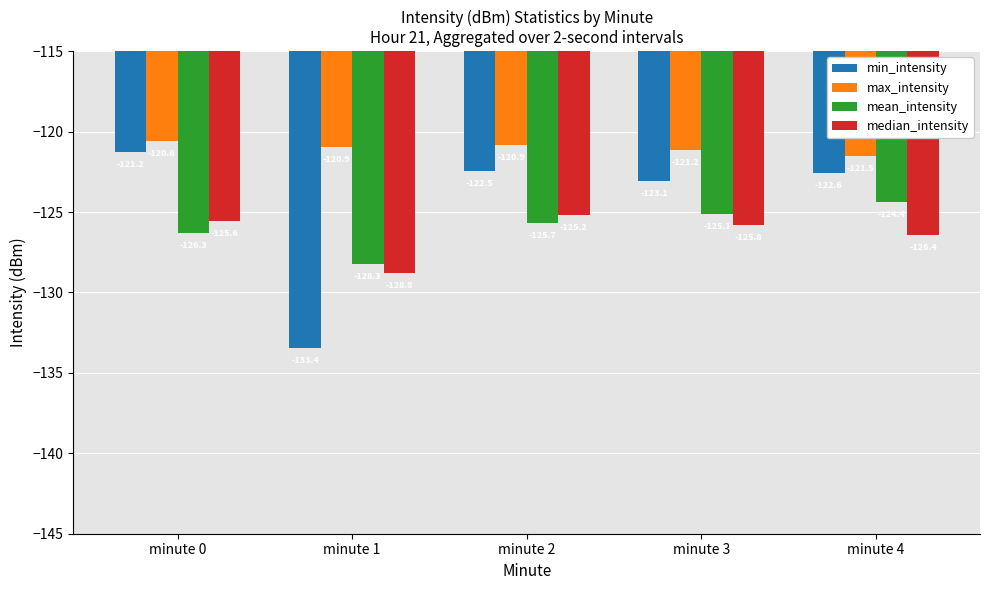

How many bars are there in each group?

4